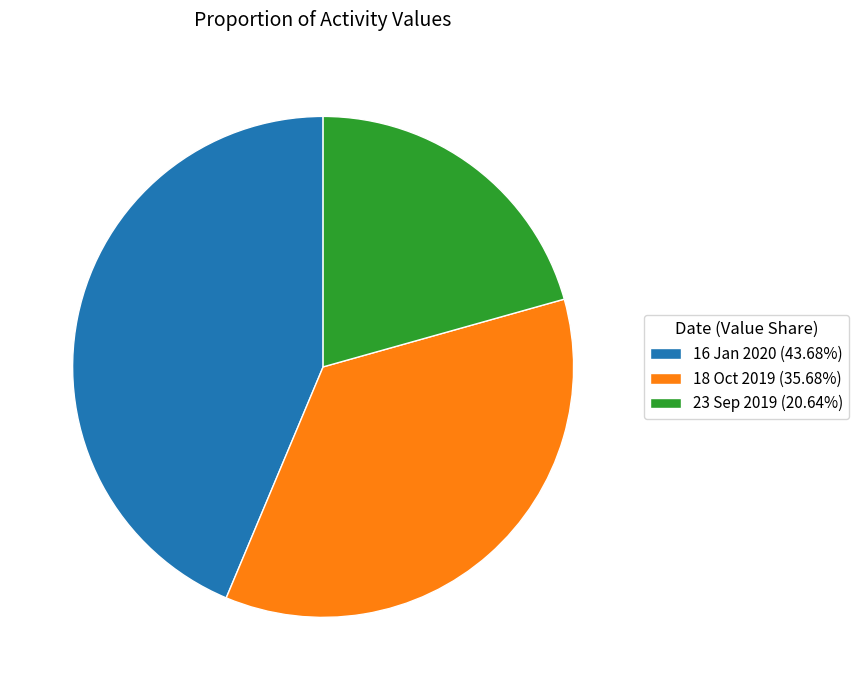

Is the sum of 23 Sep 2019 (20.64%) and 16 Jan 2020 (43.68%) greater than half?

Yes